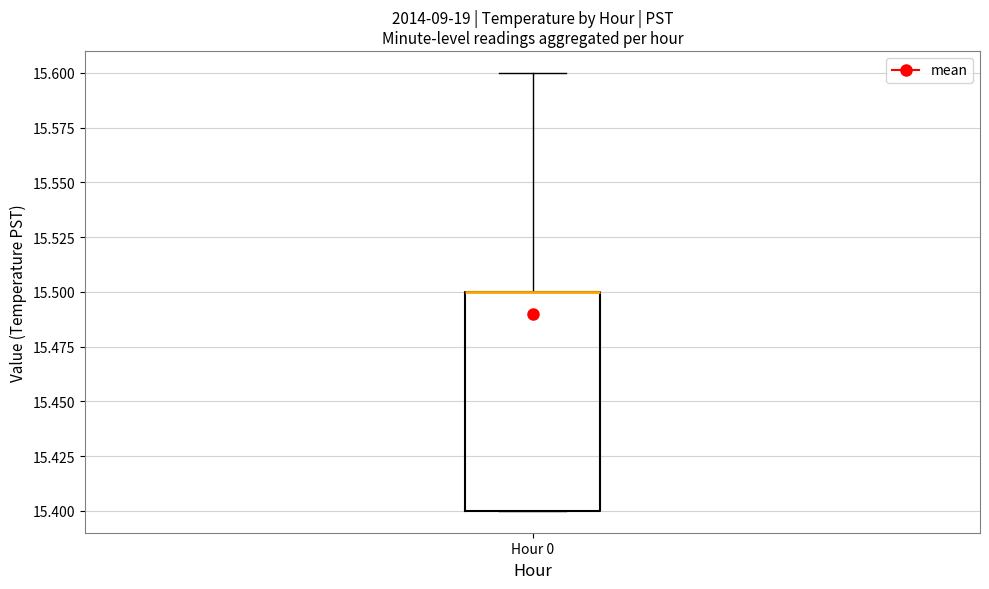

Where is the upper edge of the box for Hour 0 on the y-axis? The values are not printed on the chart, so give them approximately, as read against the axis.

15.5